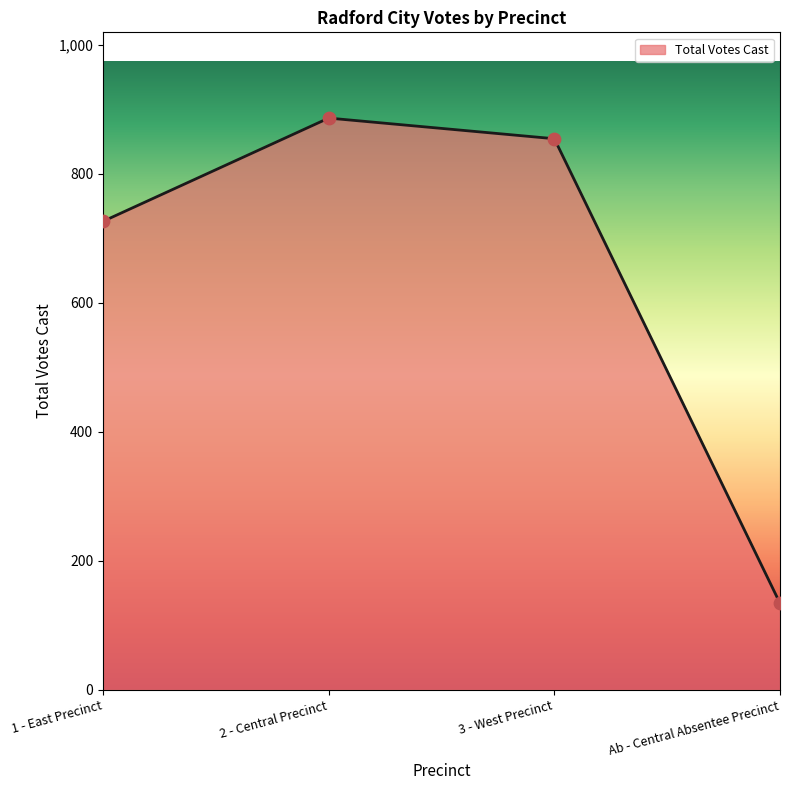

What is the change in value from 1 - East Precinct to 3 - West Precinct?

+128